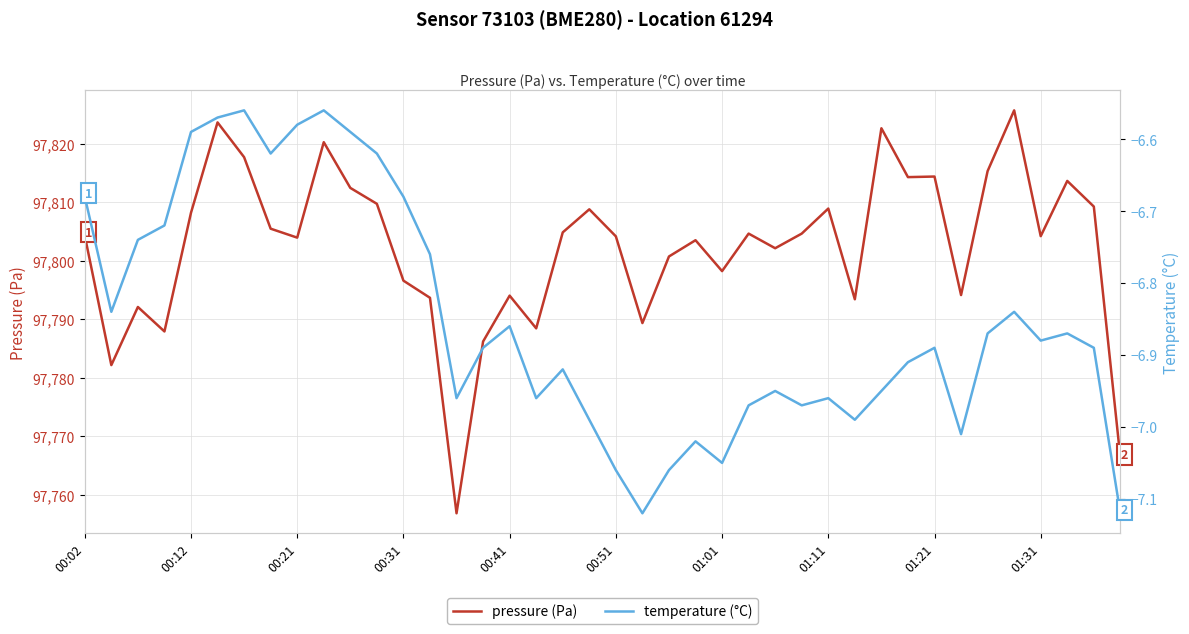

Is this an area chart (filled region under the line)?

No